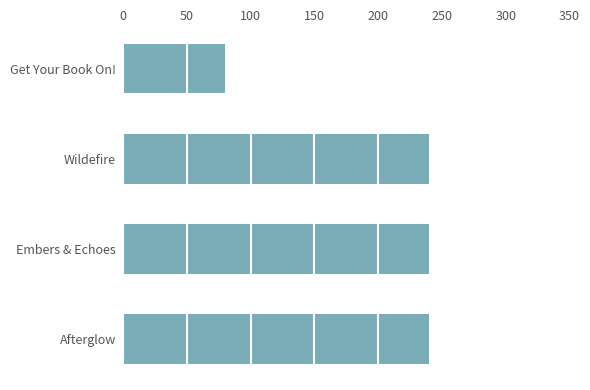

Reading bottom to top, what are all the values shown in this chart?

Afterglow=240	Embers & Echoes=240	Wildefire=240	Get Your Book On!=80